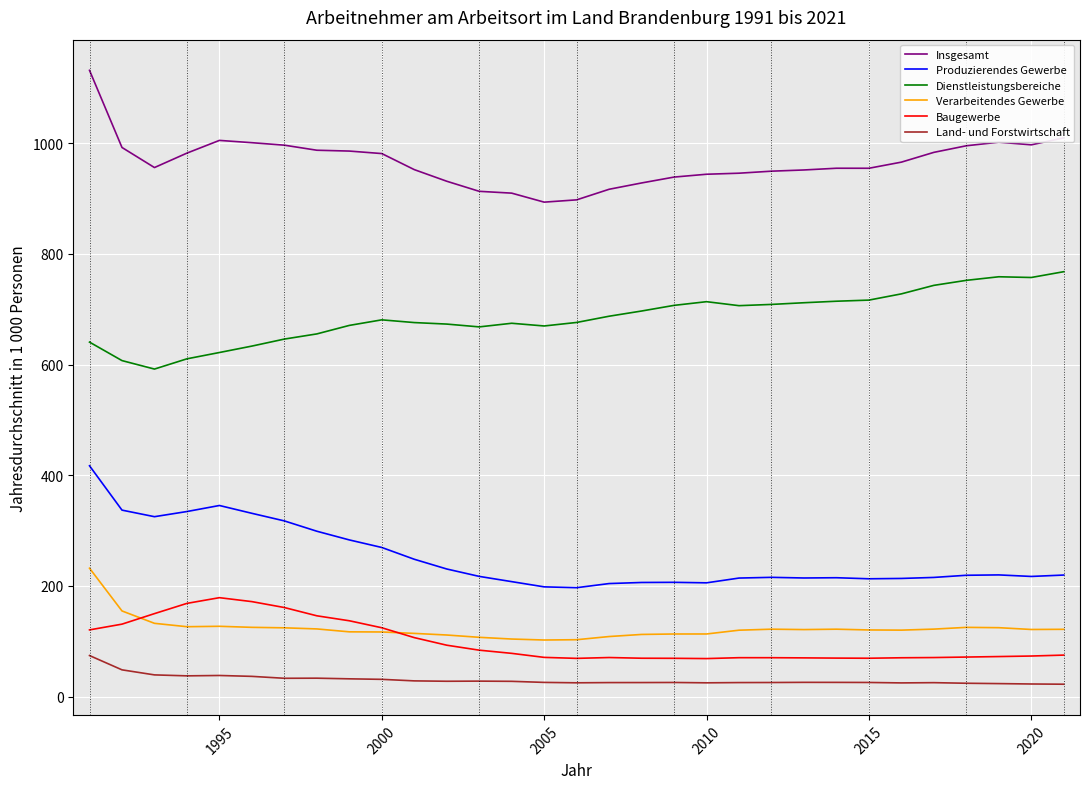

What is the average value of the Verarbeitendes Gewerbe series?

122.7